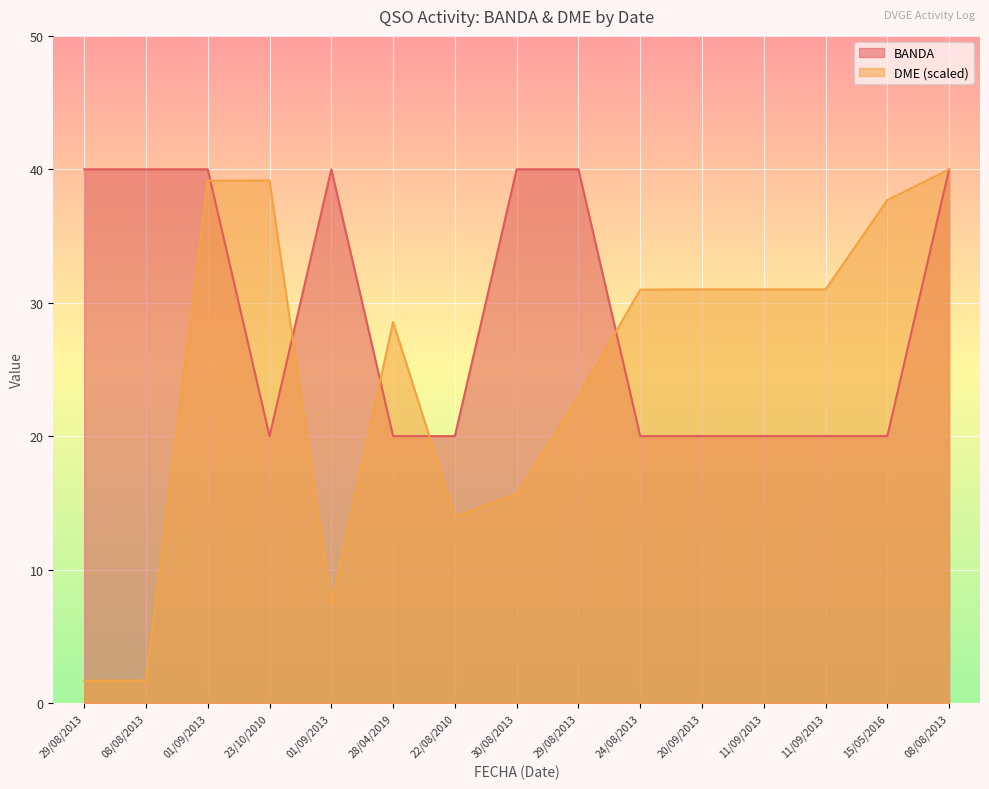

What is the difference between the maximum and minimum values in the BANDA series?

20.0